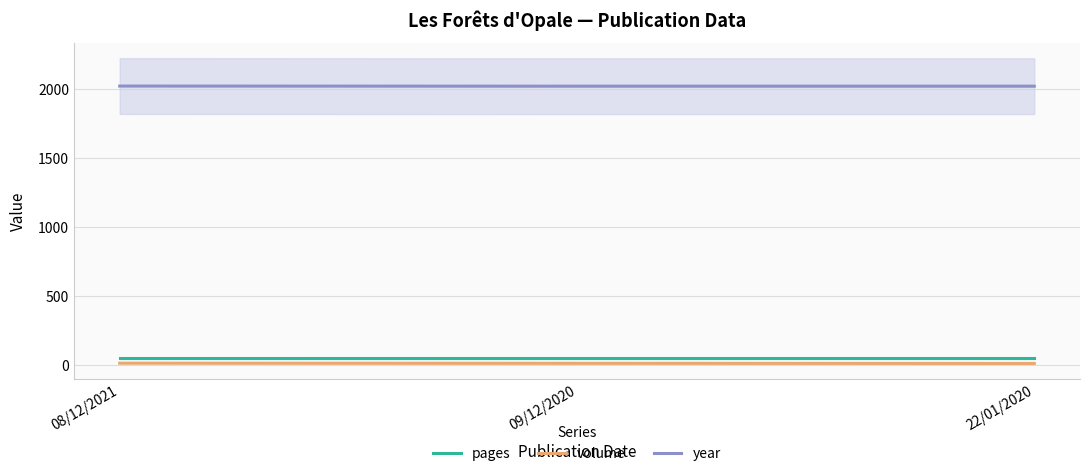

How many lines are shown in the chart?

3